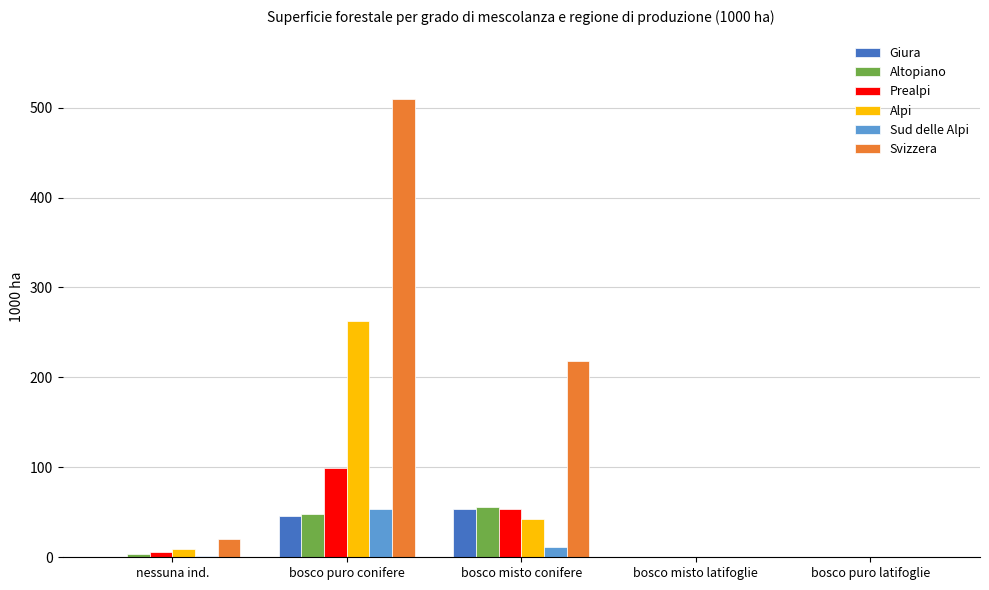

The value of Sud delle Alpi at nessuna ind. is 1.6. True or false?

True